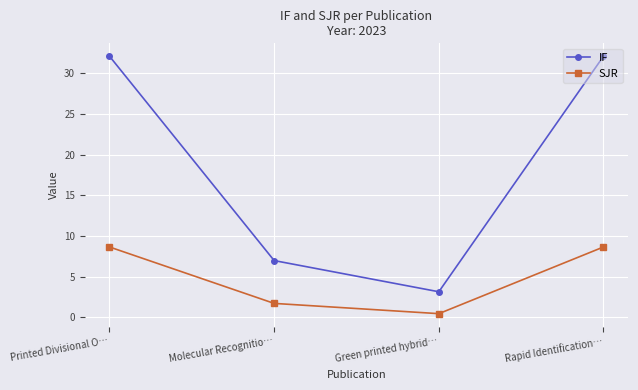

True or false: IF and SJR intersect in this chart.

False